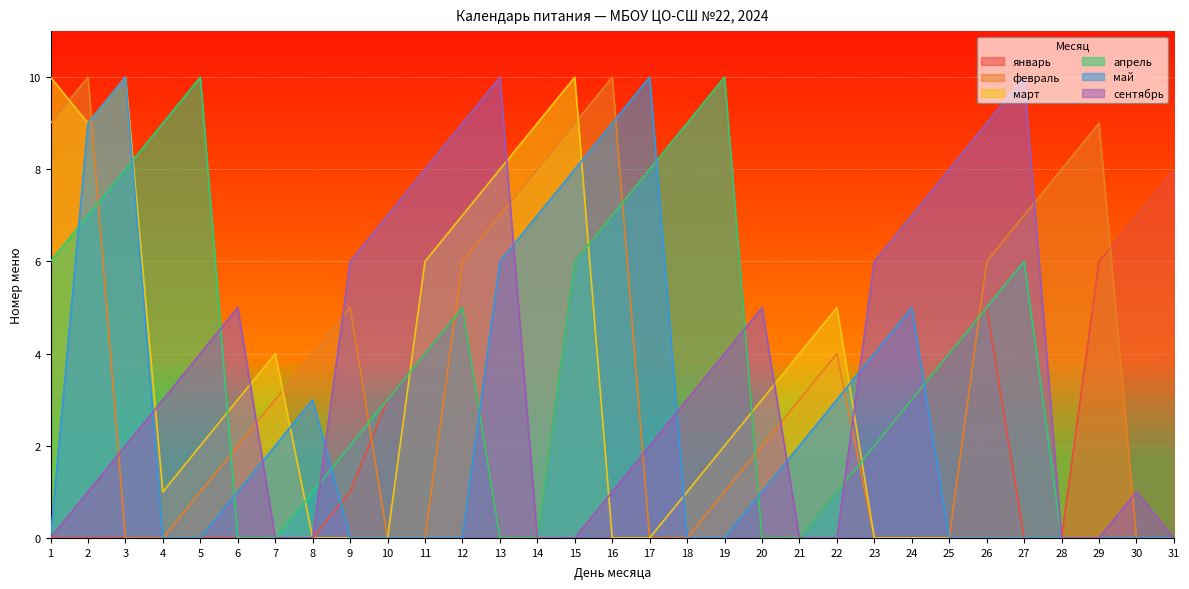

What is the sum of all январь values?

89